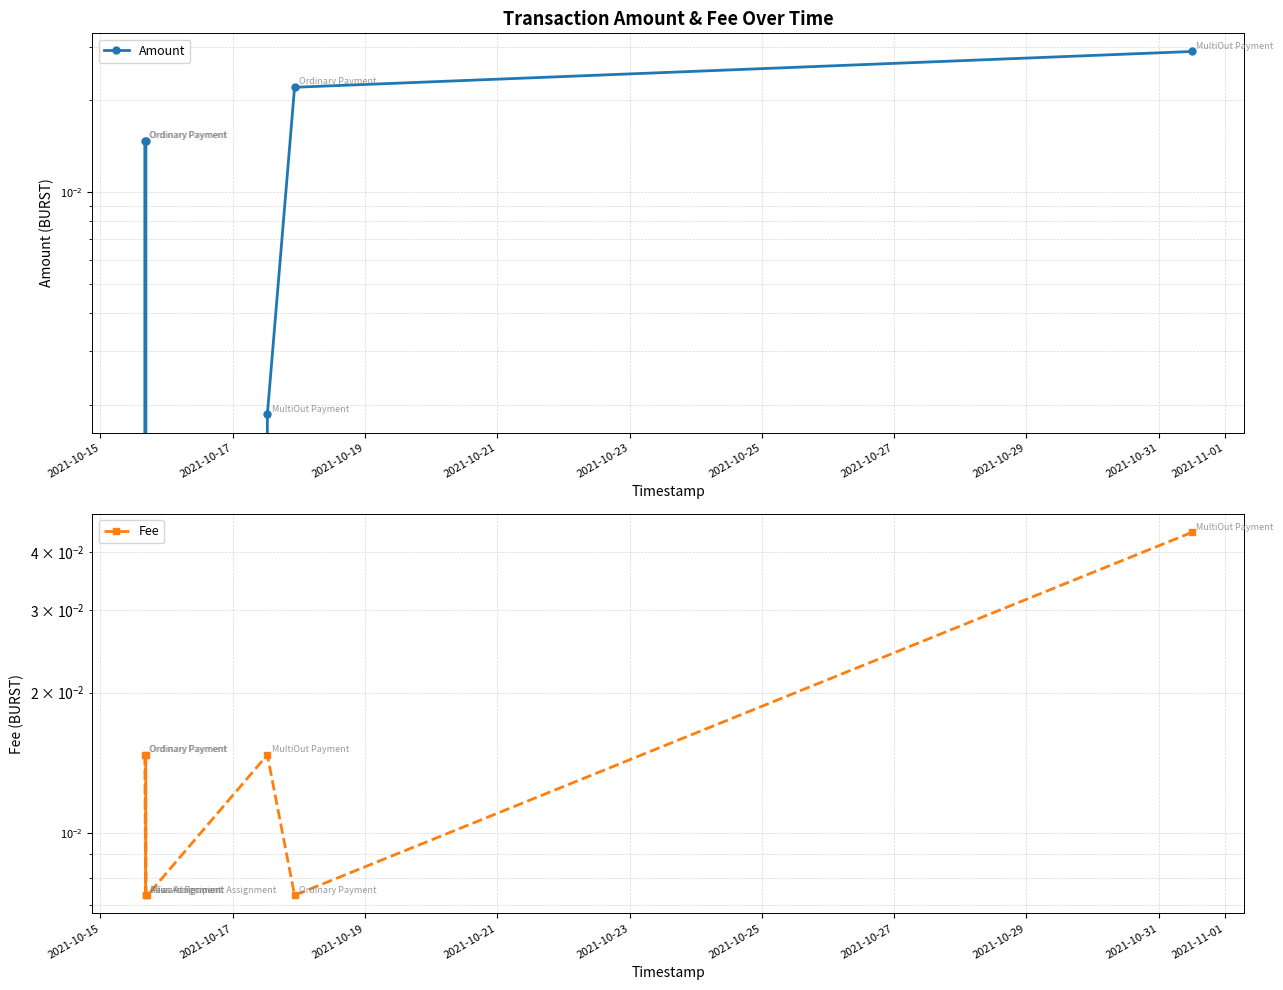

At how many categories does at least one series exceed 0?

8